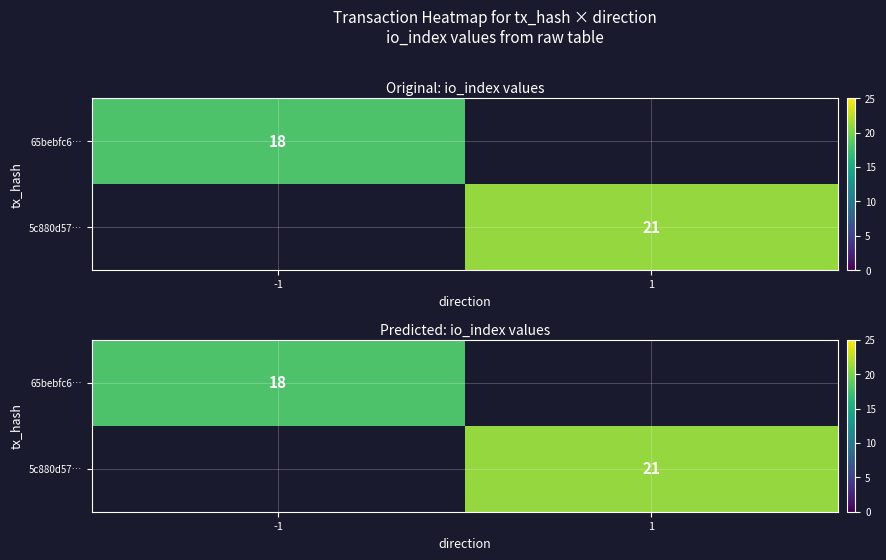

Count the number of categories in the chart.

2